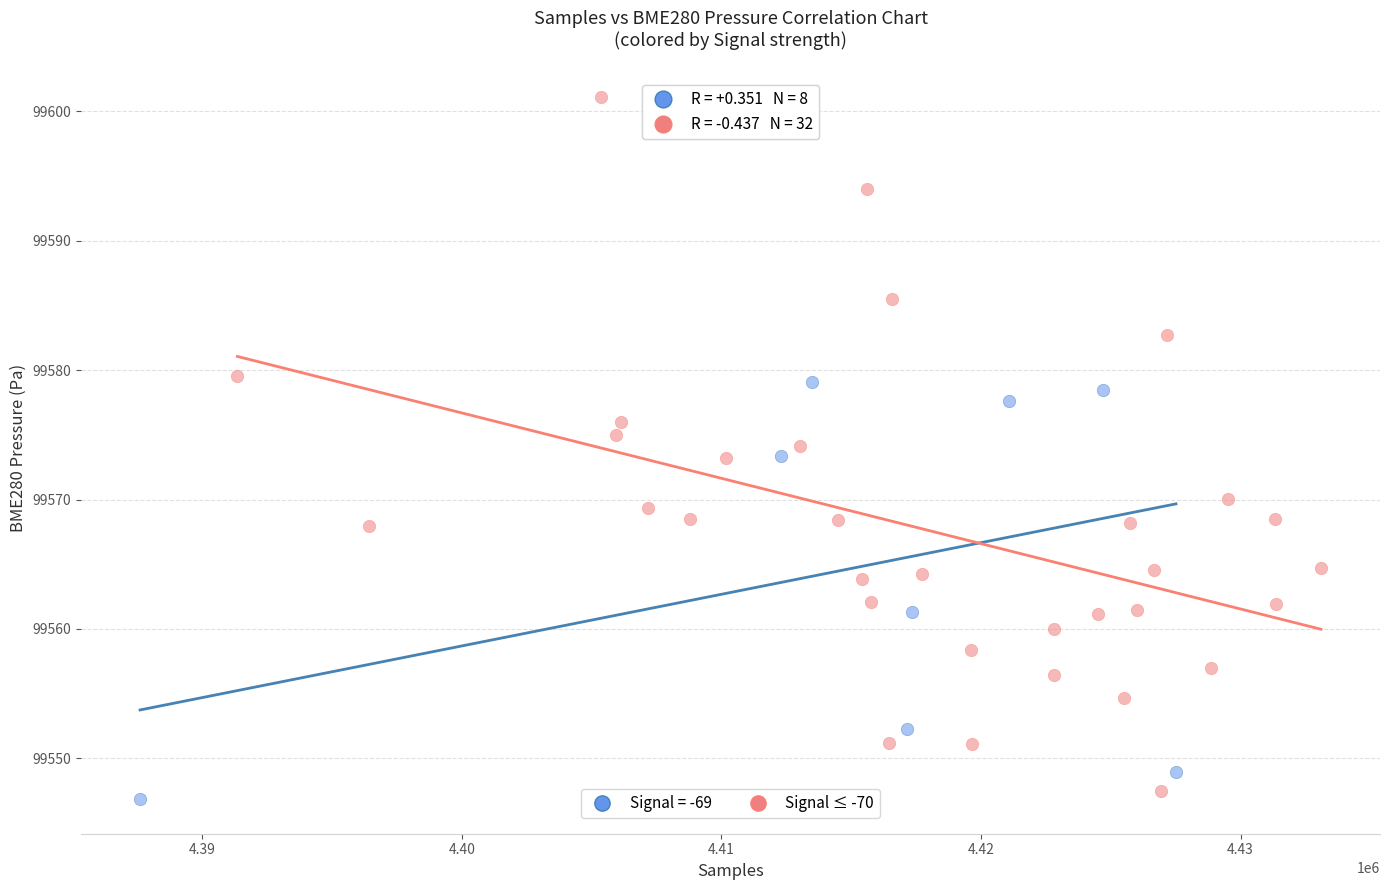

Which series contains the highest Y value?

Signal ≤ -70